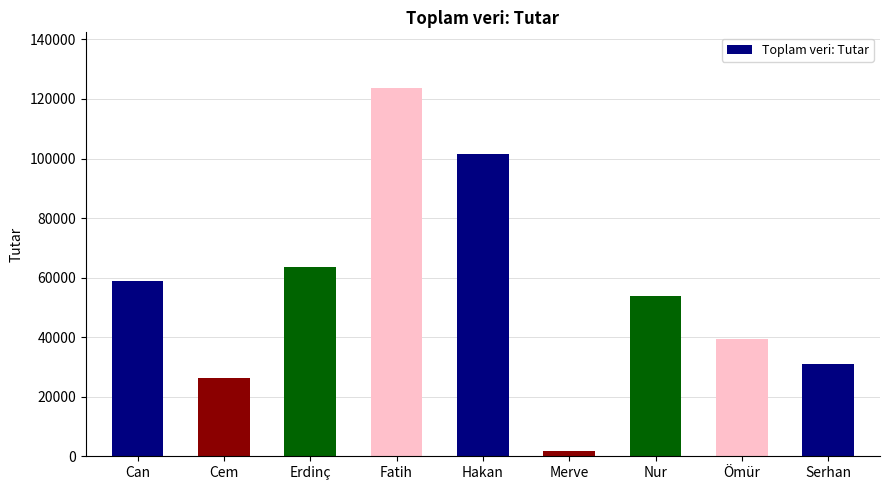

Count the number of data series in this chart.

1